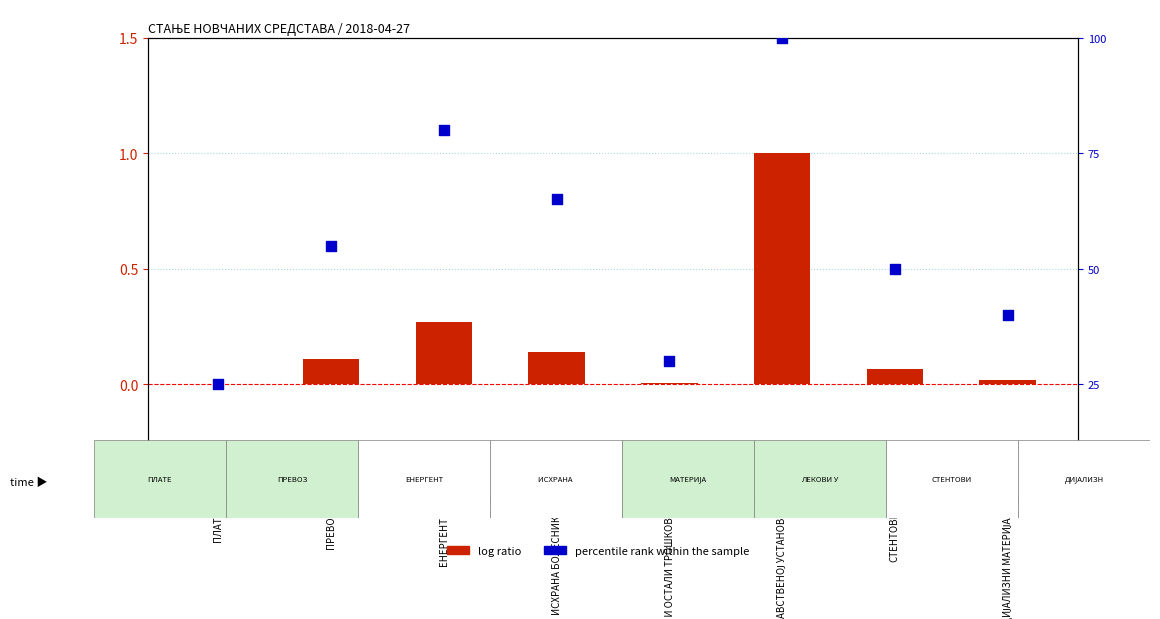

Is the value of percentile rank within the sample at ЕНЕРГЕНТИ greater than the value of log ratio at МАТЕРИЈАЛИ И ОСТАЛИ ТРОШКОВИ?

Yes